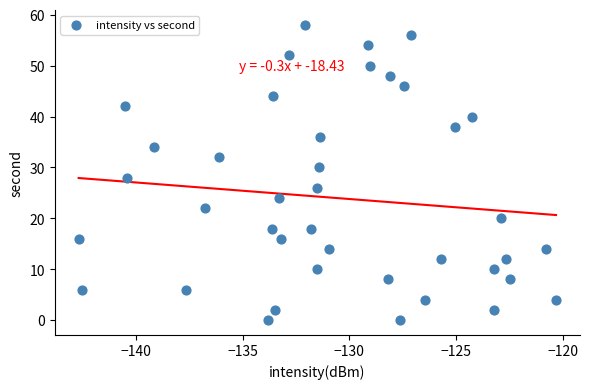

What is the range of Y values (max minus min)?

58